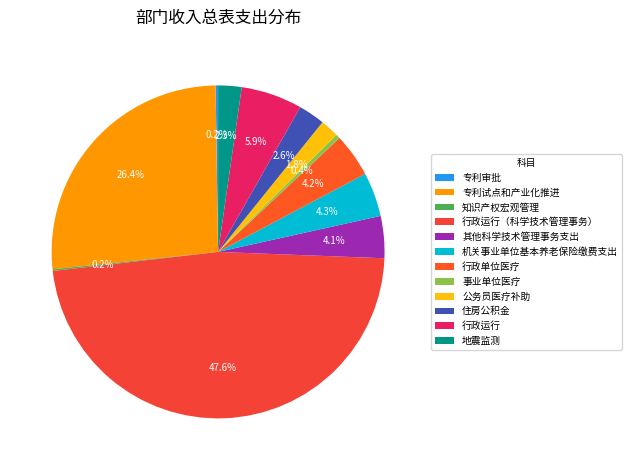

Do 地震监测 and 行政运行 together represent more than half of the pie?

No